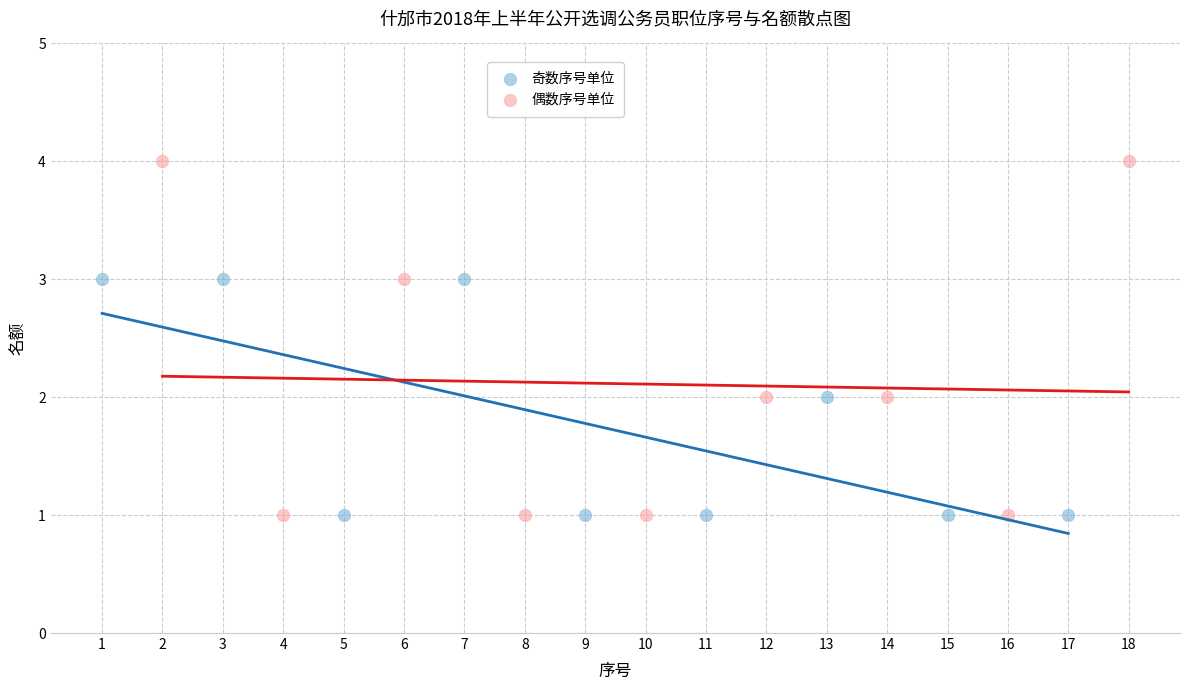

Which series has the largest Y range (max minus min)?

偶数序号单位